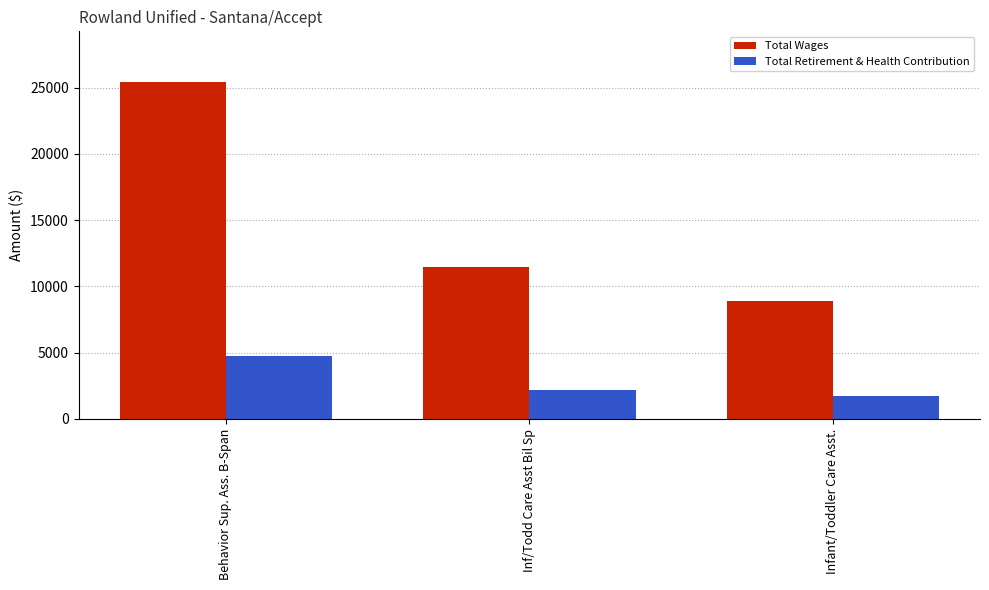

List the series in order of their peak value, highest first.

Total Wages, Total Retirement & Health Contribution